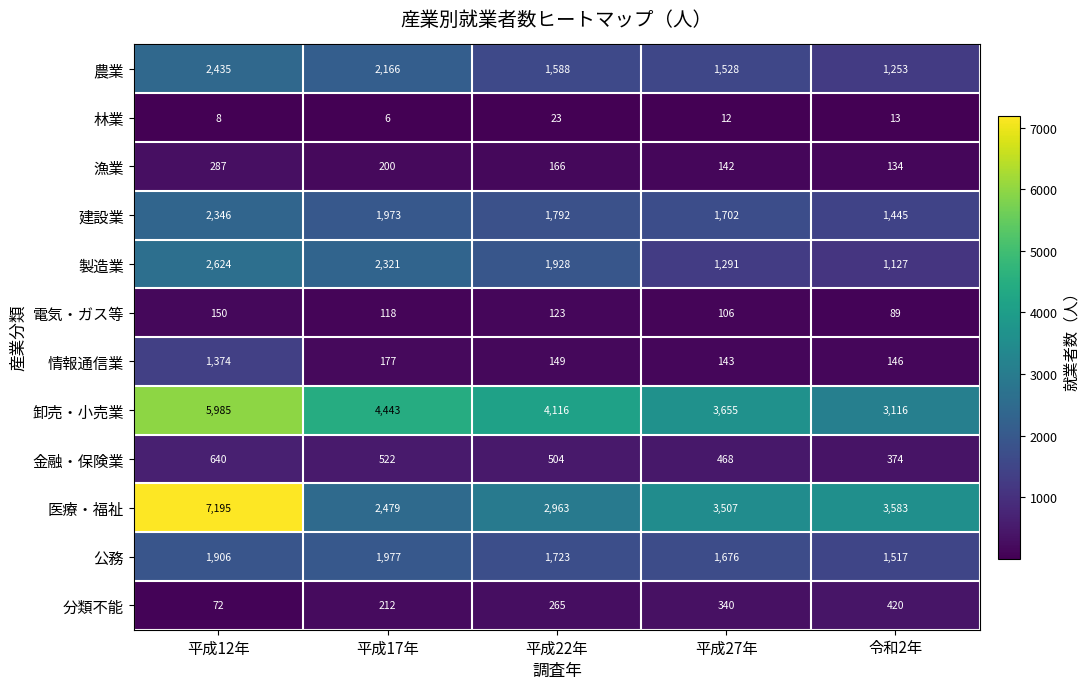

Is it true that 林業 equals 23 at 平成22年?

True